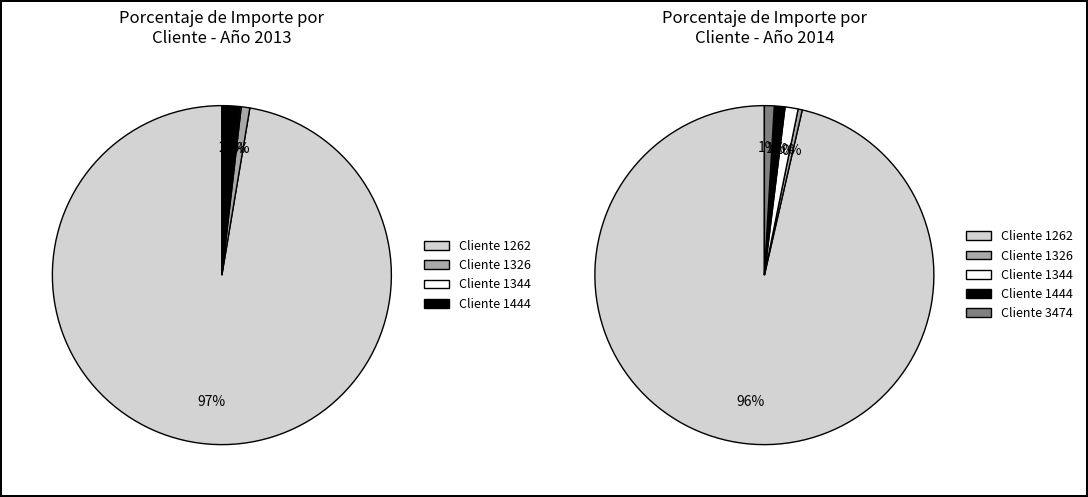

How many segments does this pie chart have?

5